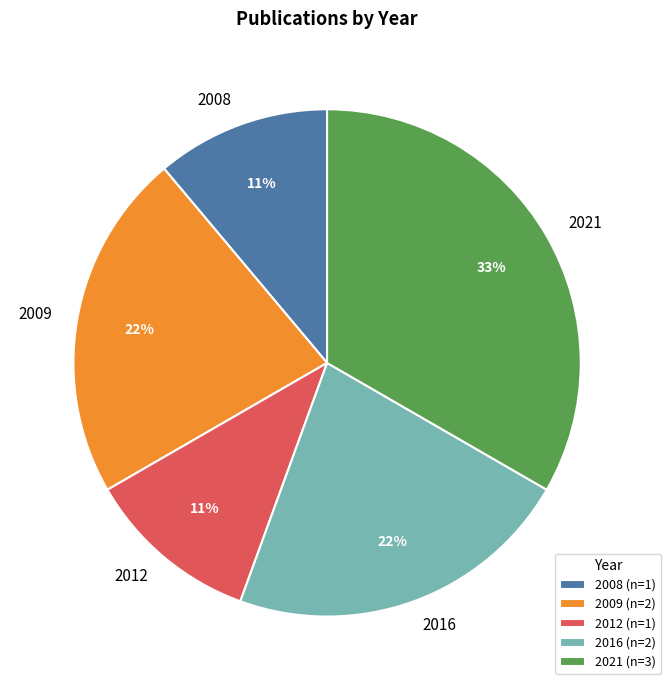

Is the sum of 2012 and 2009 greater than half?

No